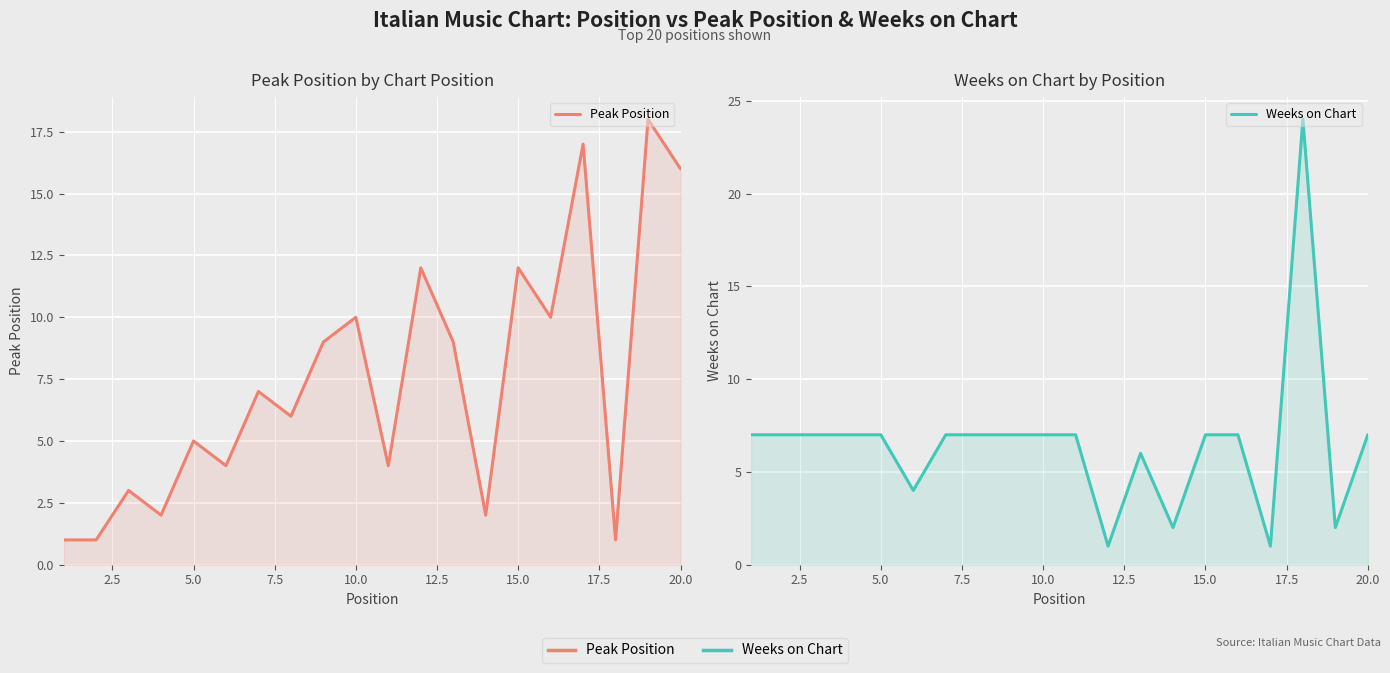

How many data points does each series have?

20